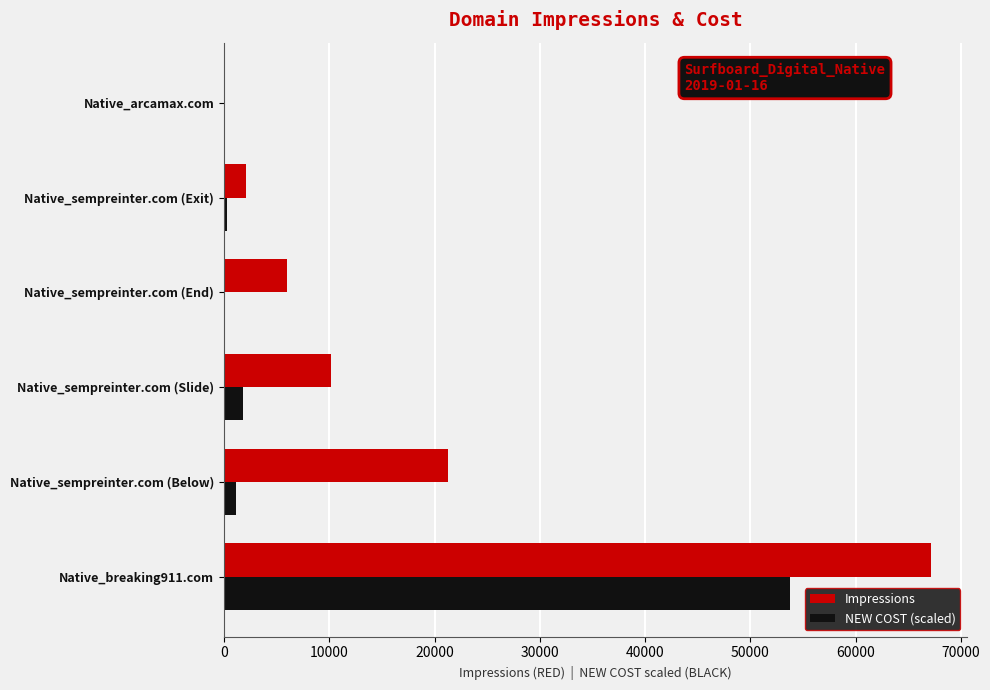

What is the sum of all Impressions values?

106710.0